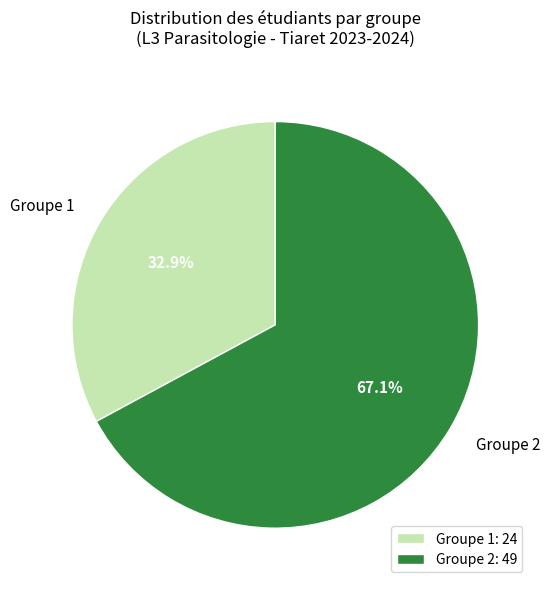

How much of the chart is everything except Groupe 2?

32.9%